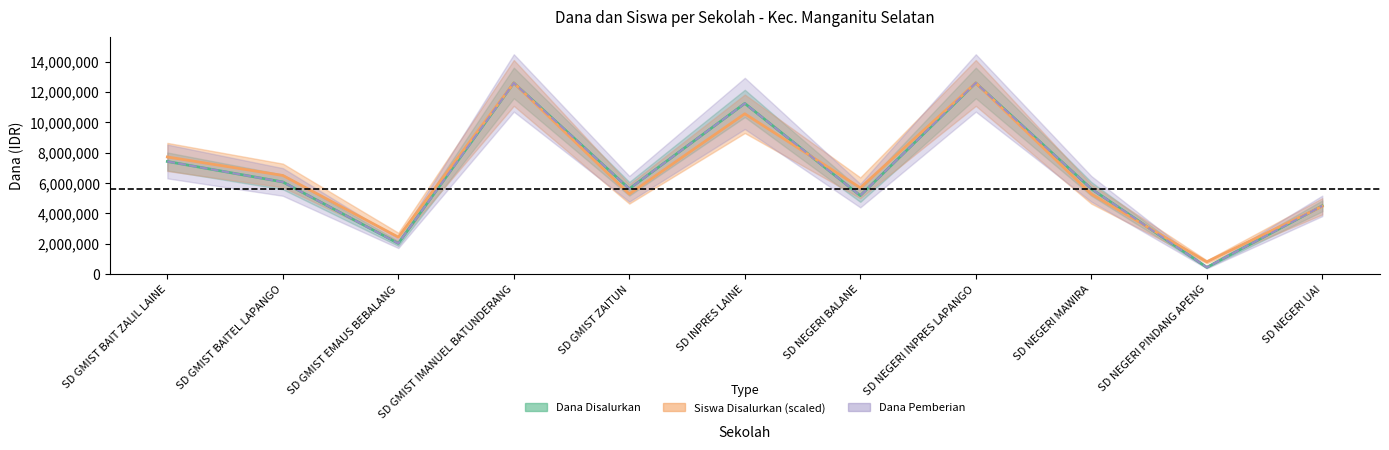

Reading left to right, transcribe all the data shown in this chart.

Dana Disalurkan: 7425000.0	6075000.0	2025000.0	12600000.0	5625000.0	11250000.0	5175000.0	12600000.0	5625000.0	450000.0	4500000.0
Dana Pemberian: 7425000.0	6075000.0	2025000.0	12600000.0	5625000.0	11250000.0	5175000.0	12600000.0	5625000.0	450000.0	4500000.0
Siswa Disalurkan: 7722580.6	6503225.8	2438709.7	12600000.0	5283871.0	10567741.9	5690322.6	12600000.0	5283871.0	812903.2	4470967.7